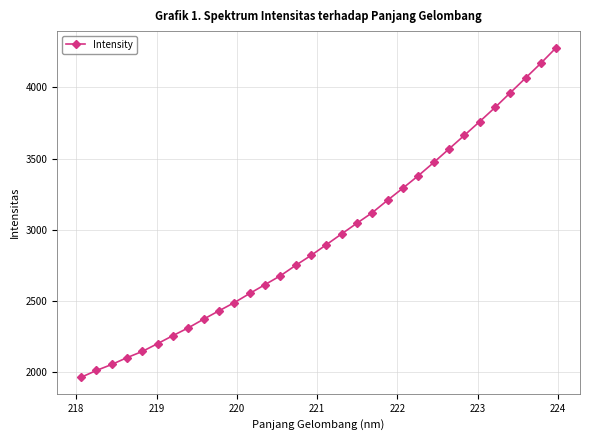

What is the difference between the maximum and minimum values?

2315.4